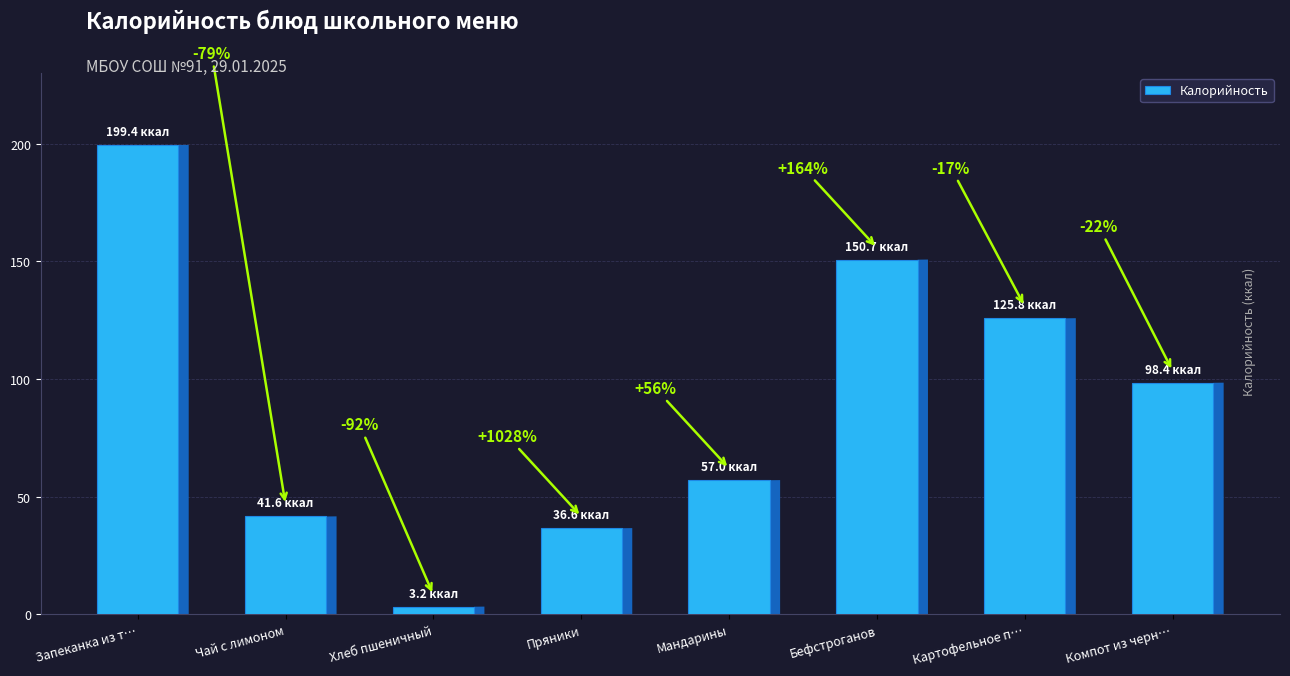

Reading left to right, what are all the values shown in this chart?

199.4	41.6	3.2	36.6	57.0	150.7	125.8	98.4